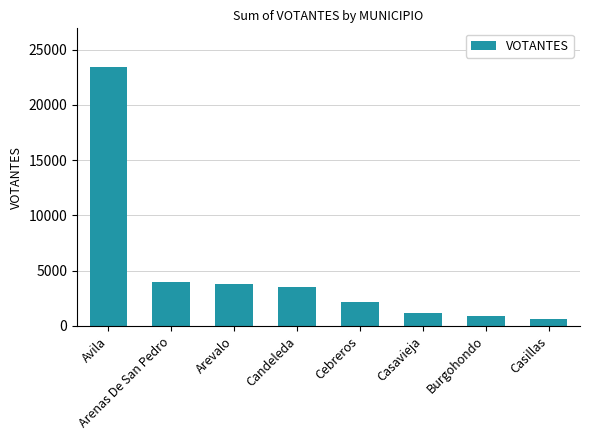

What is the sum of the values at Arevalo and Cebreros?

6002